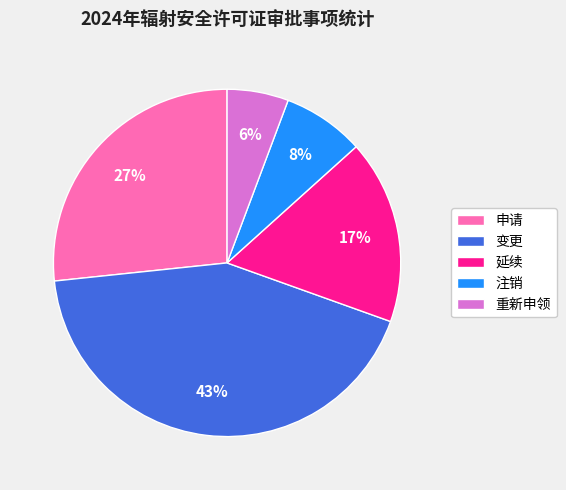

To the nearest percent, what is the combined percentage of 延续 and 注销?

25%